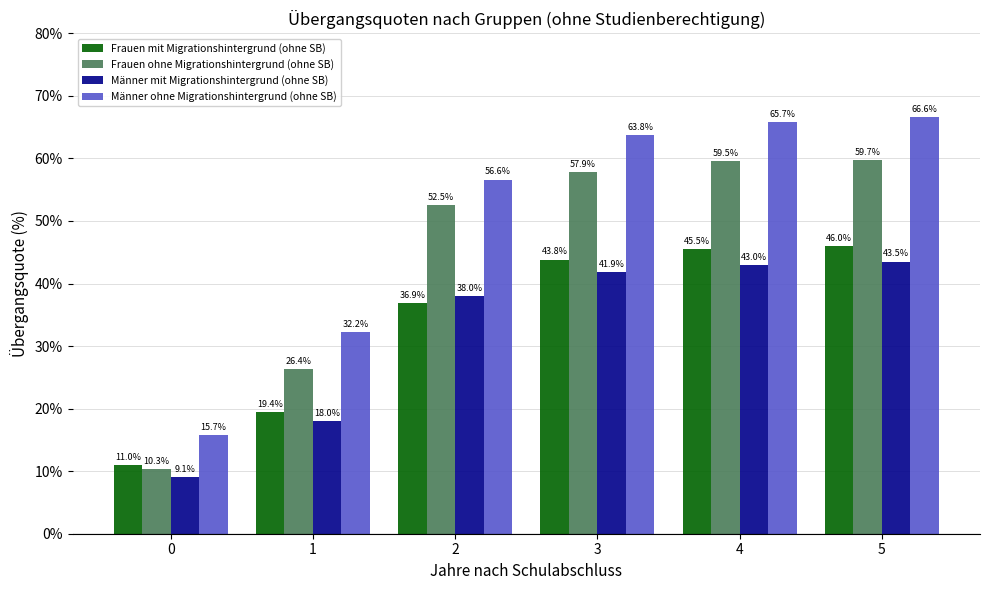

Does the chart contain stacked bars?

No